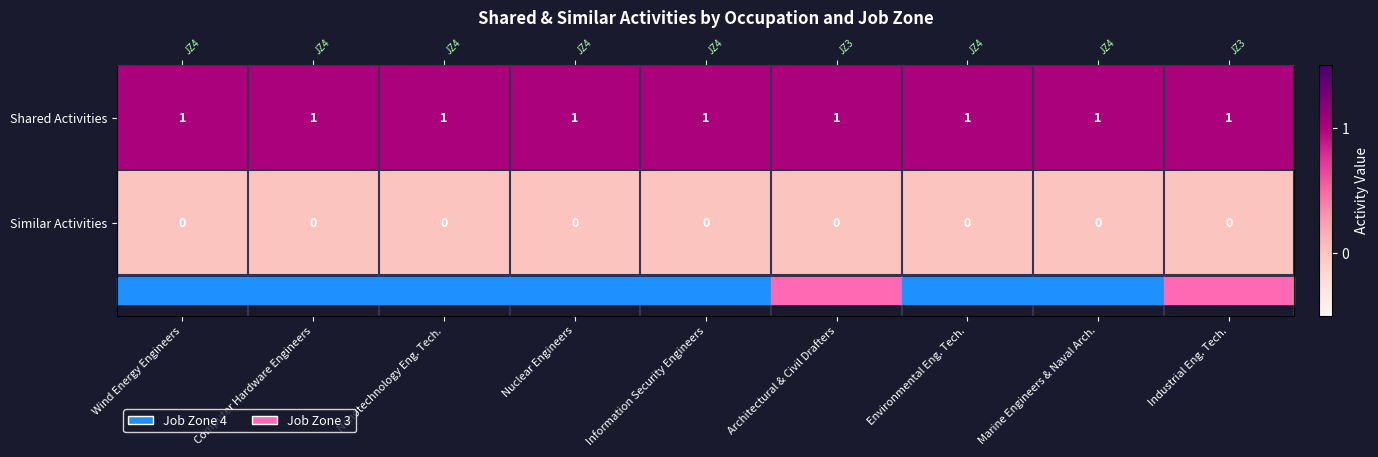

At which category is the sum across all series the highest?

Wind Energy Engineers